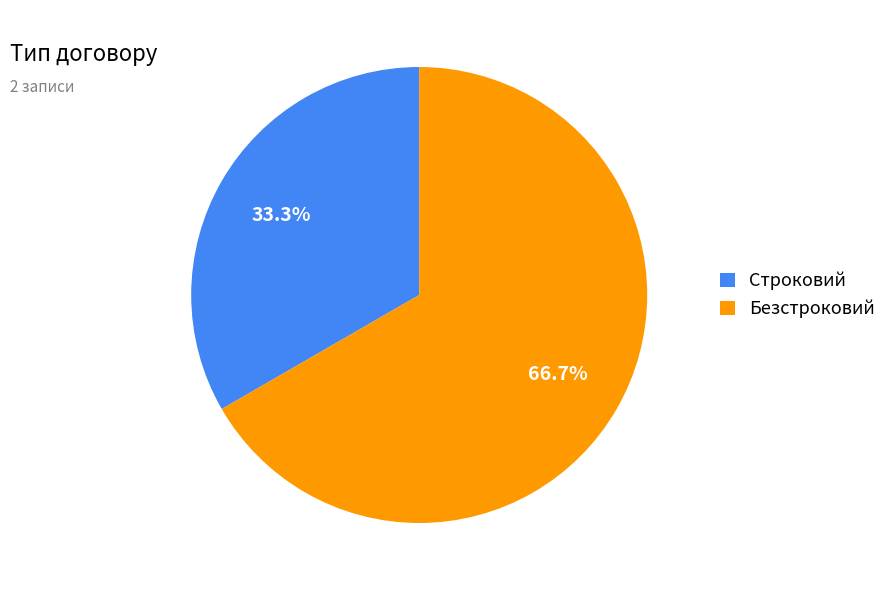

What is the smallest slice in the pie chart?

Строковий